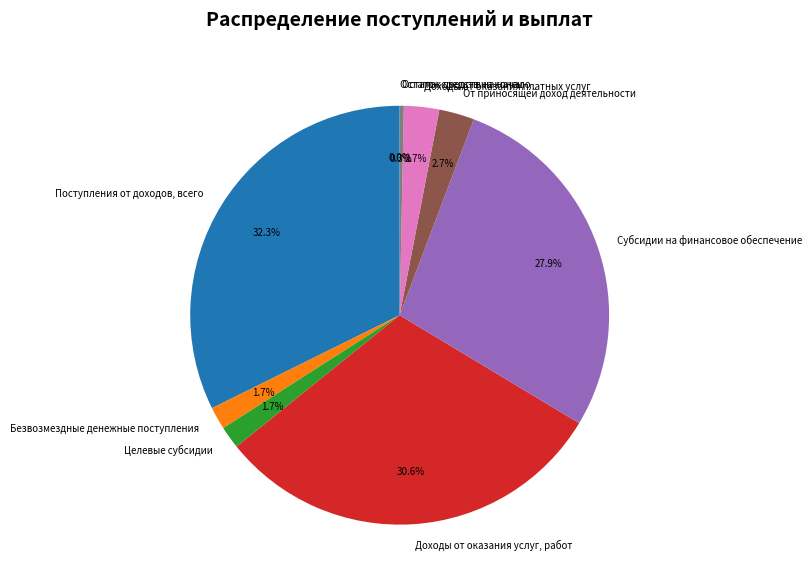

Which slice is the largest?

Поступления от доходов, всего